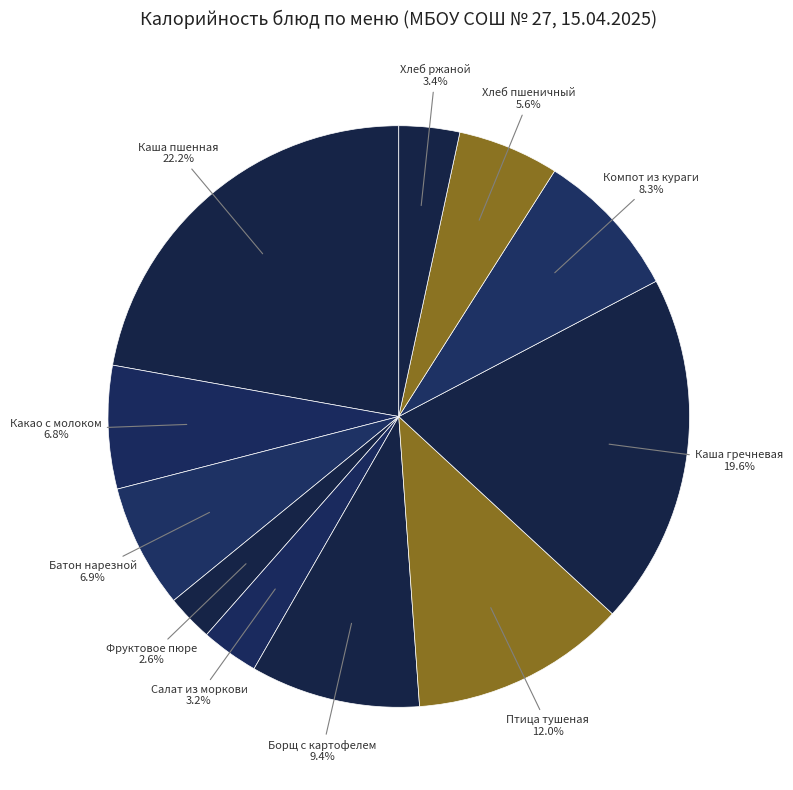

Which slice is the smallest?

Фруктовое пюре